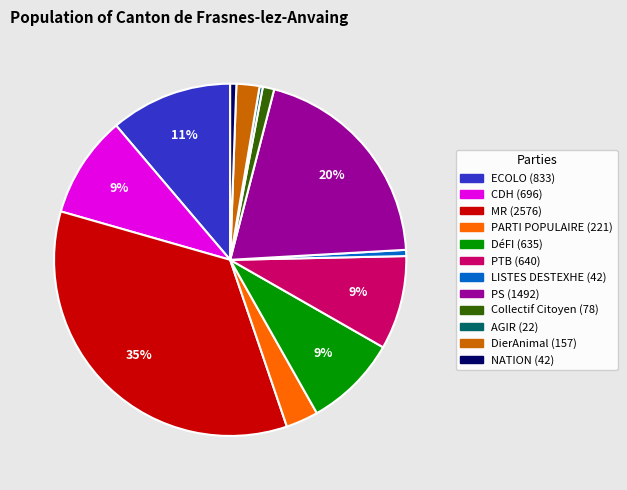

Is there any slice that represents more than half of the pie?

No